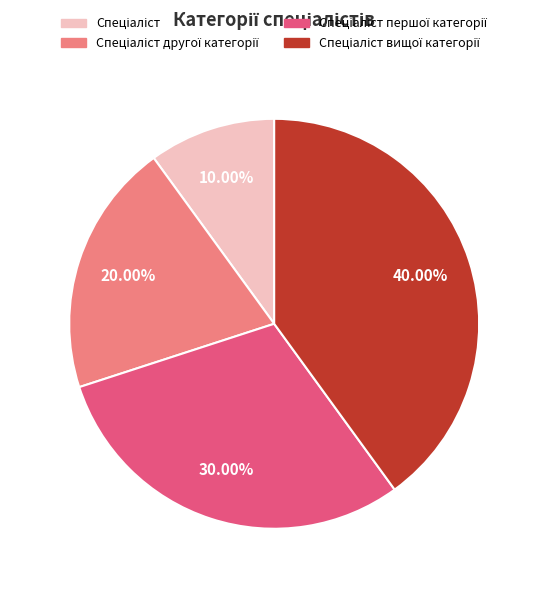

Does any single category account for the majority?

No